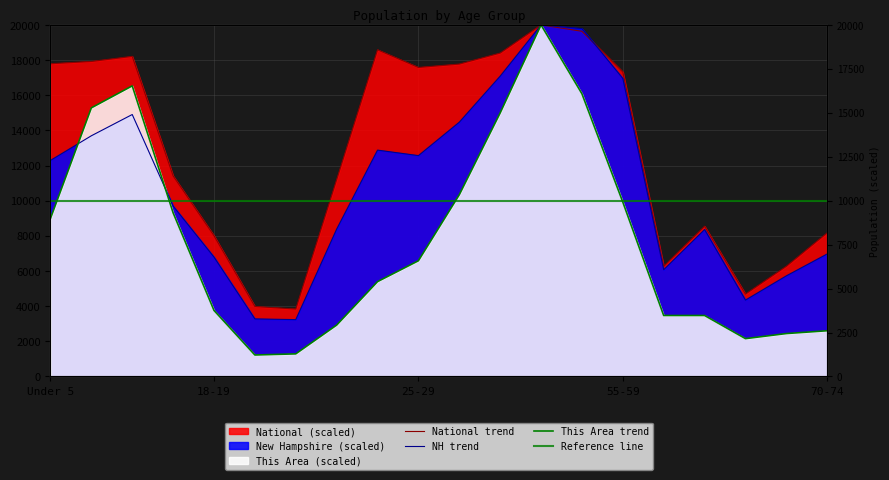

Where is the first local maximum for New Hampshire?

10 to 14